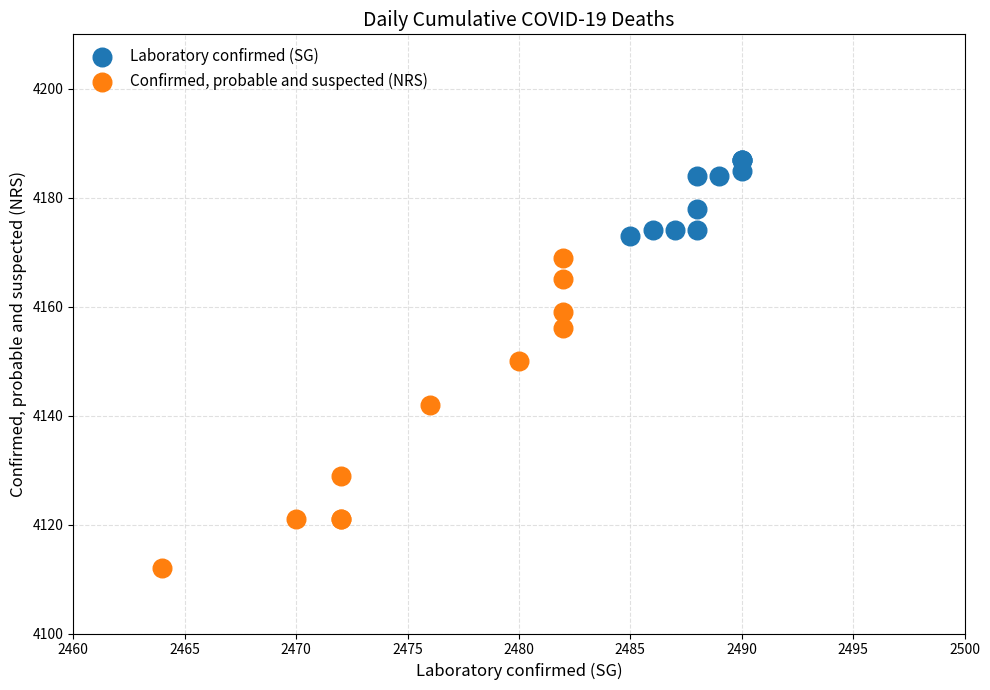

Which series reaches the maximum Y coordinate?

Laboratory confirmed (SG)